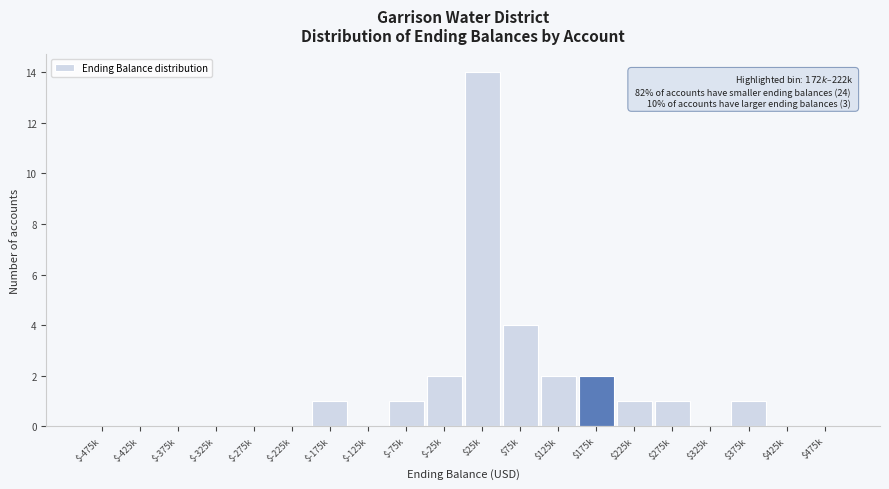

What is the maximum value shown in the chart?

14